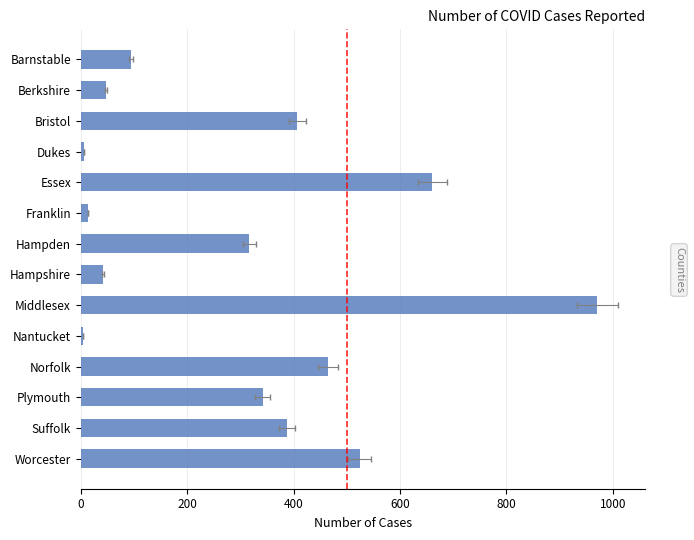

How many values are below 342?

7